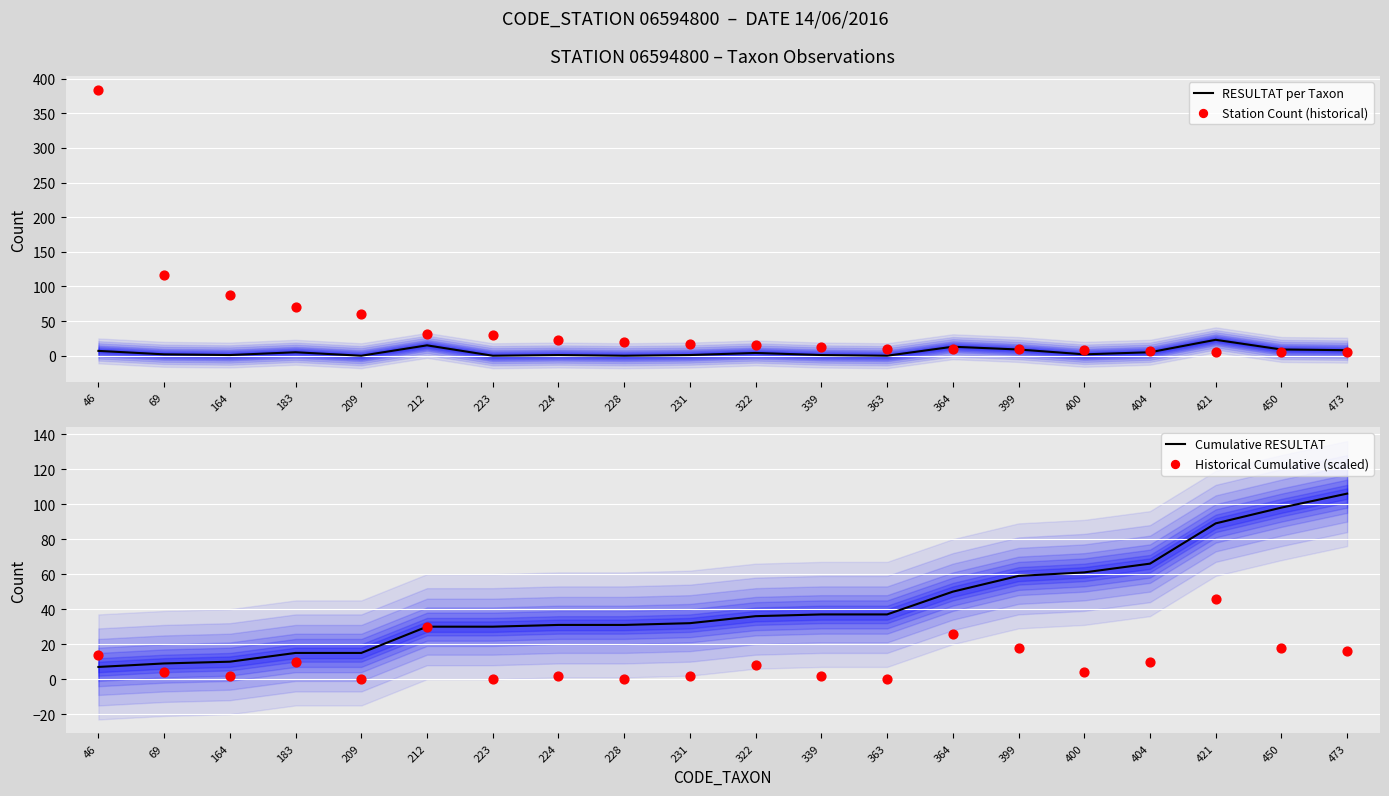

Which series reaches the maximum Y coordinate?

Station Count (historical)